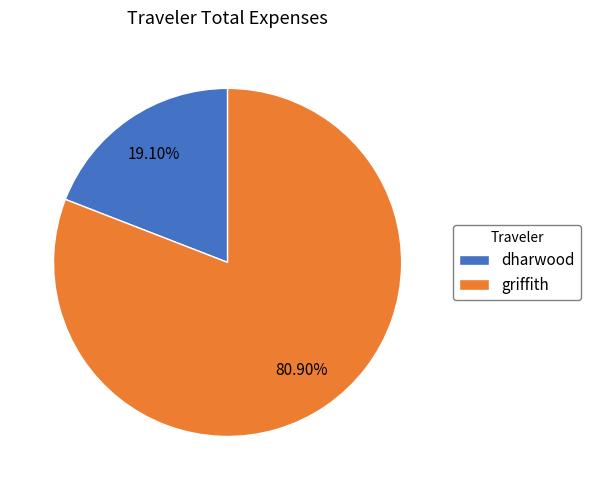

Is it true that dharwood is 19% of the pie?

True